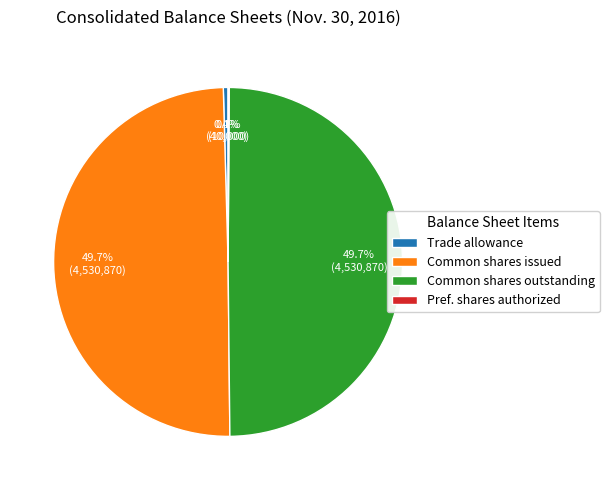

Is there a majority slice in this chart?

No